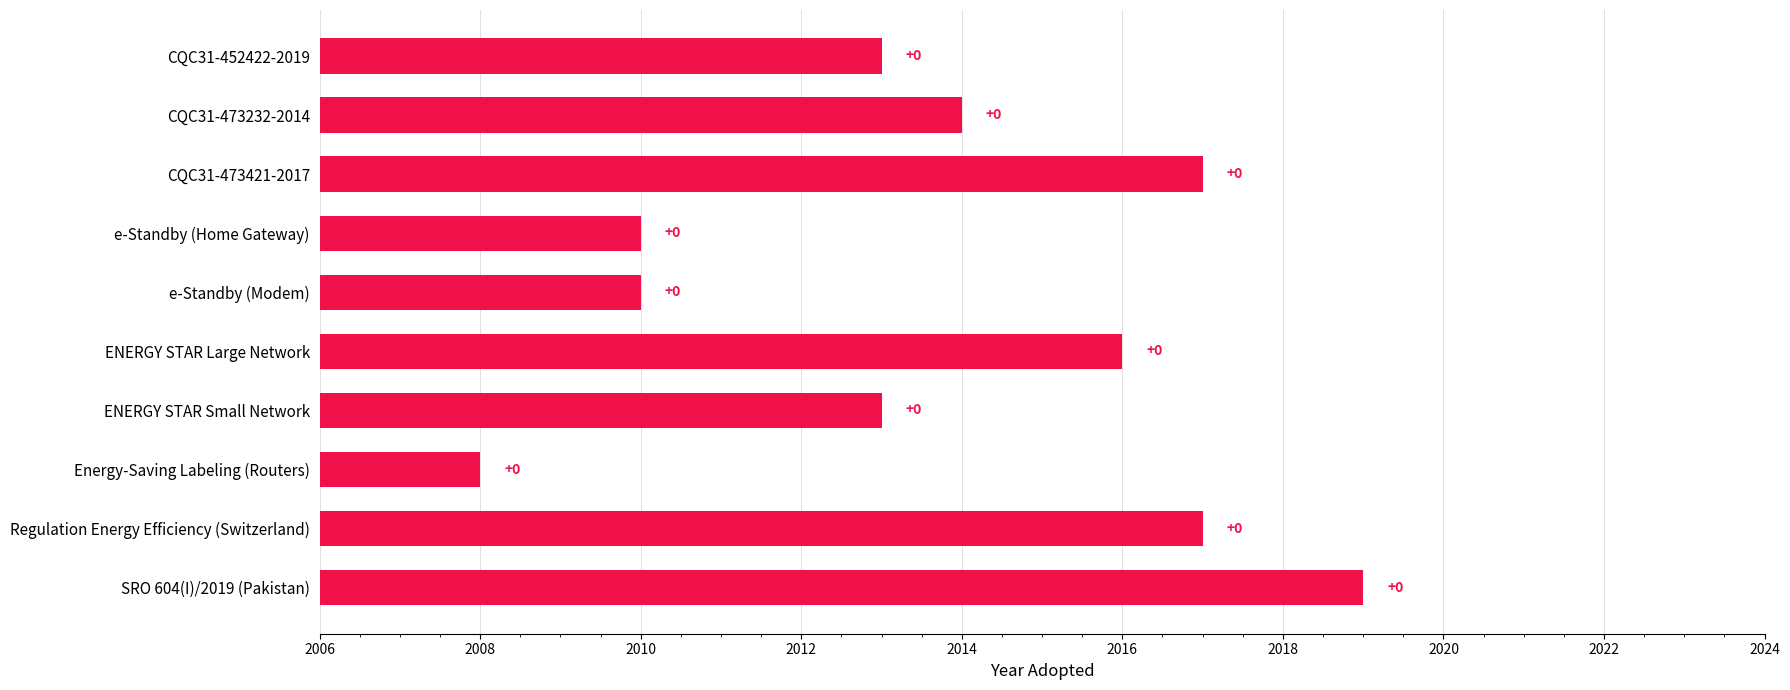

What is the greatest value displayed?

2019